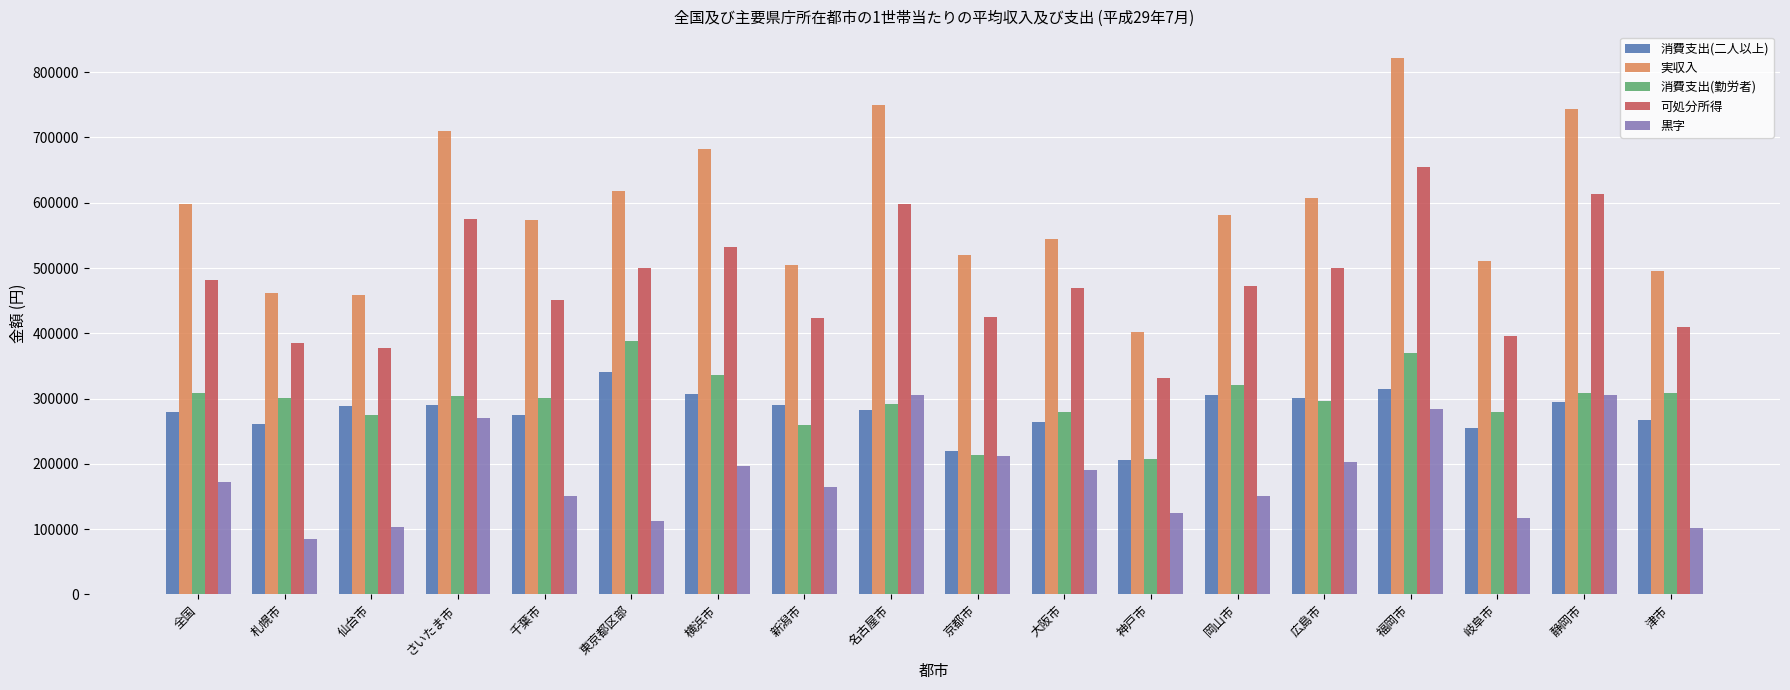

How many data points in 黒字 are less than 172060?

9